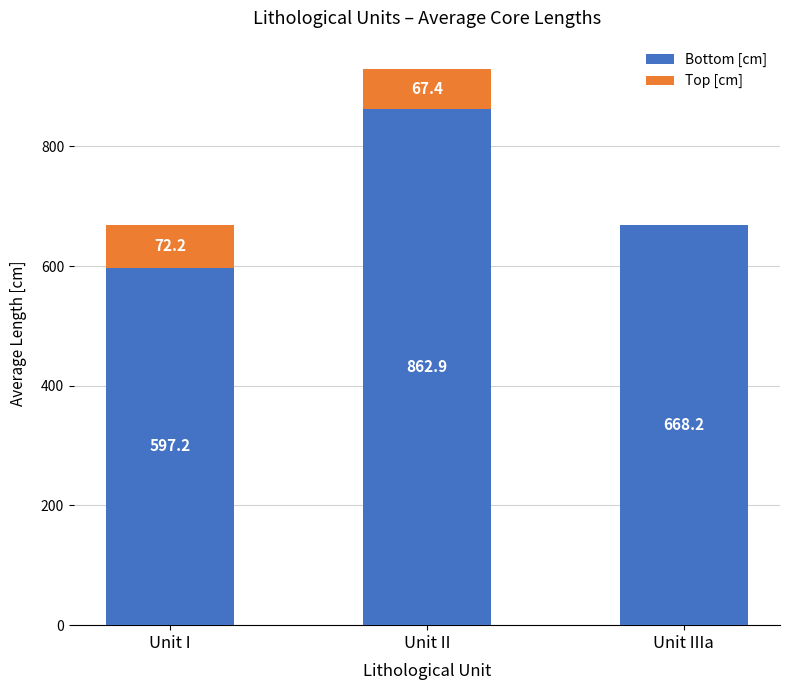

What is the total value across all series at Unit II?

930.3